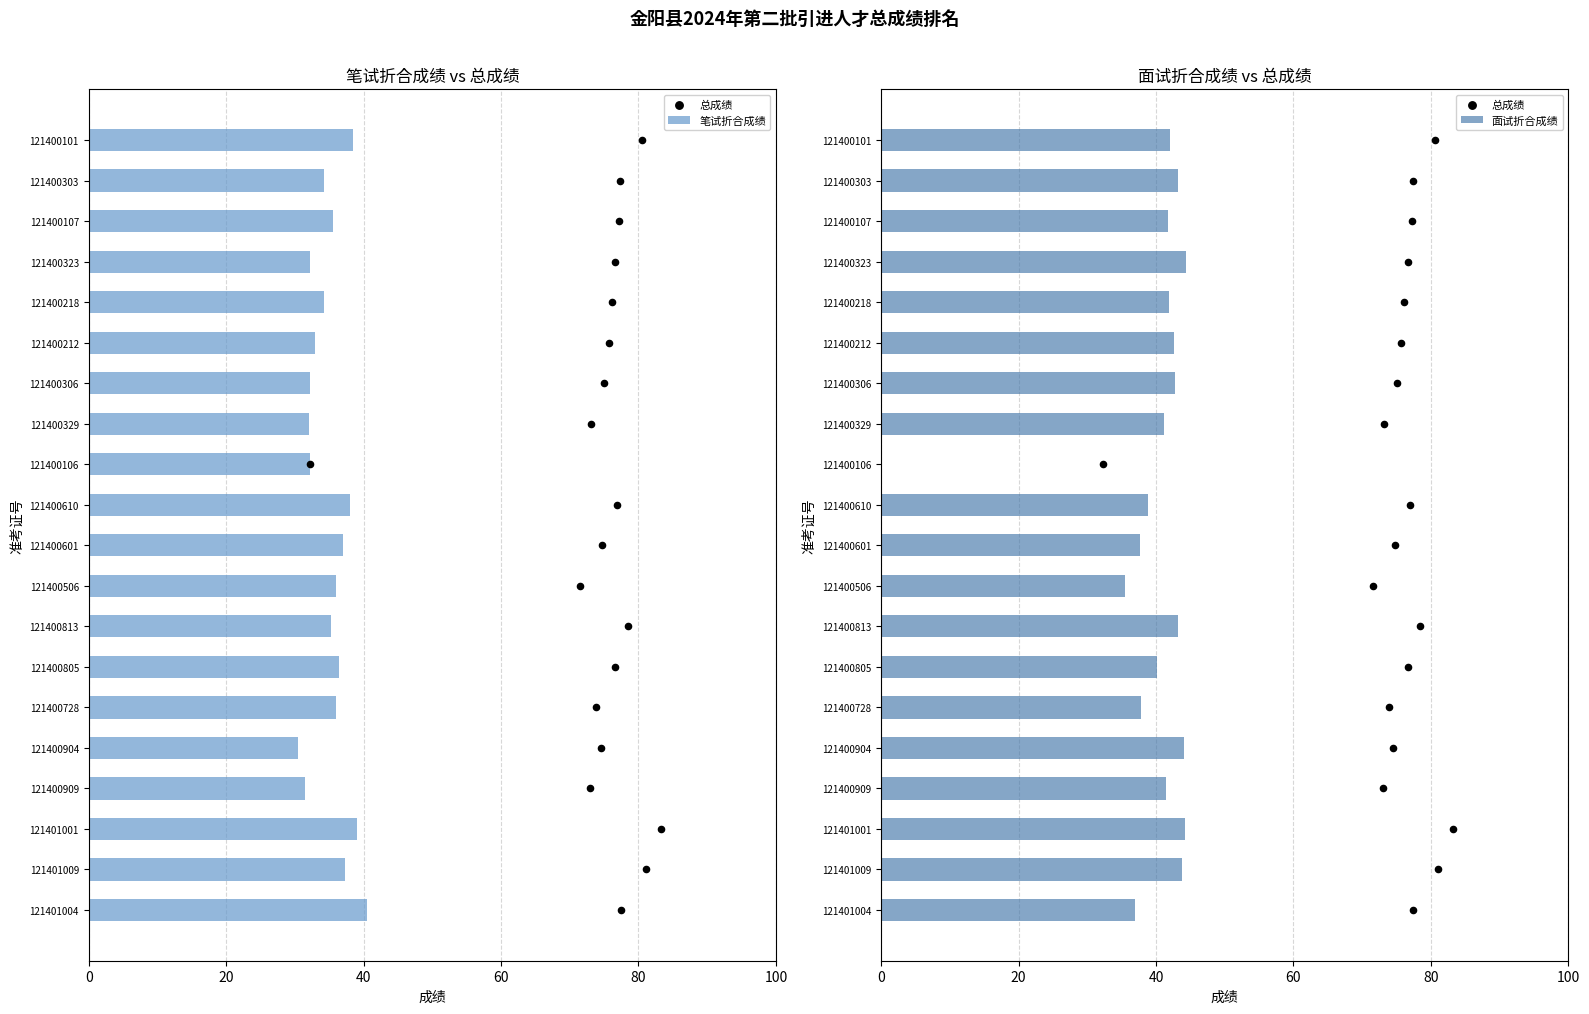

Which series reaches the maximum Y coordinate?

面试折合成绩